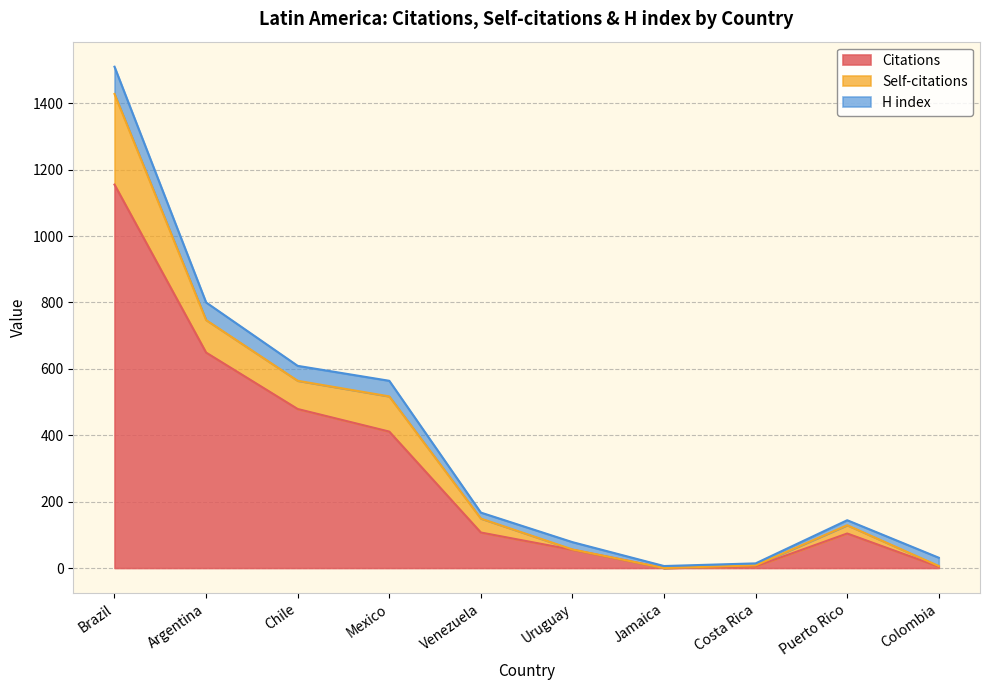

True or false: Self-citations and Citations intersect in this chart.

False